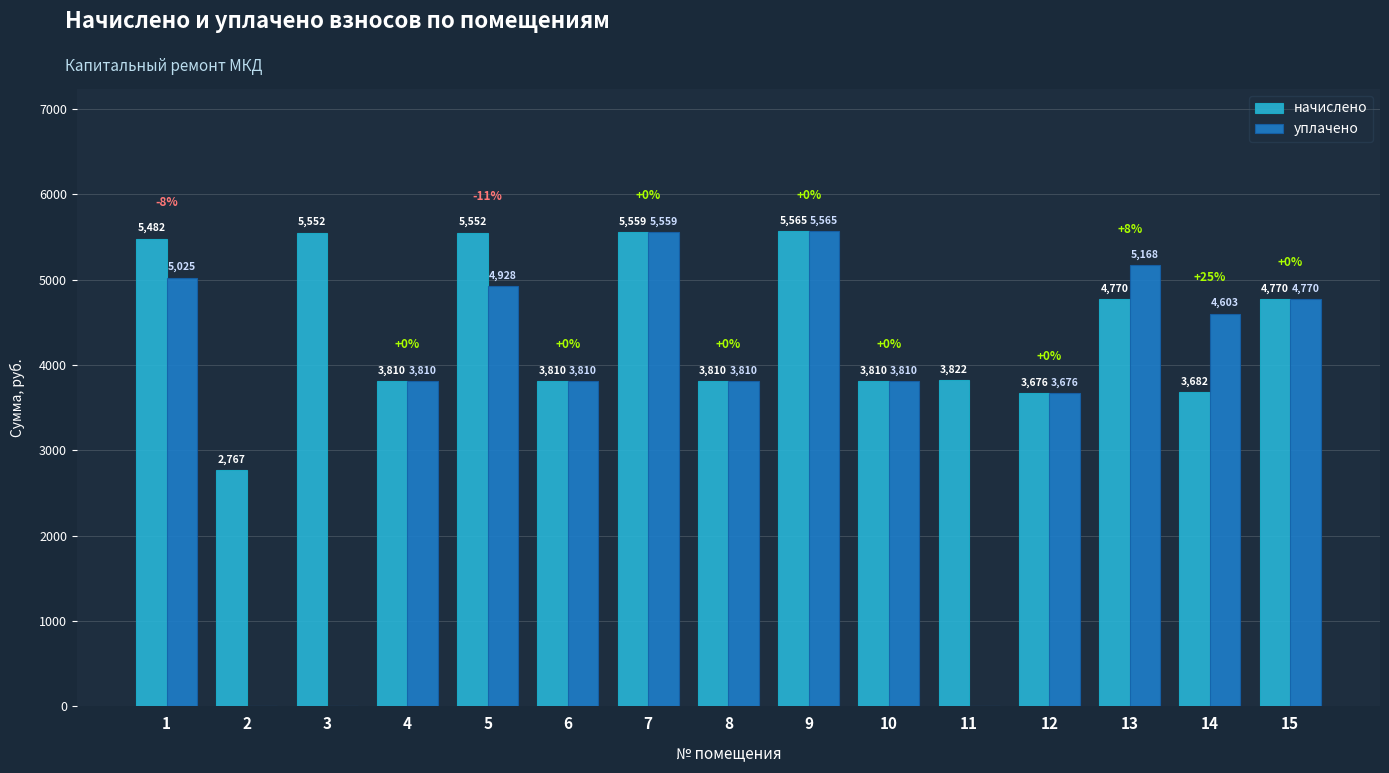

What is the average value of the уплачено series?

3635.5